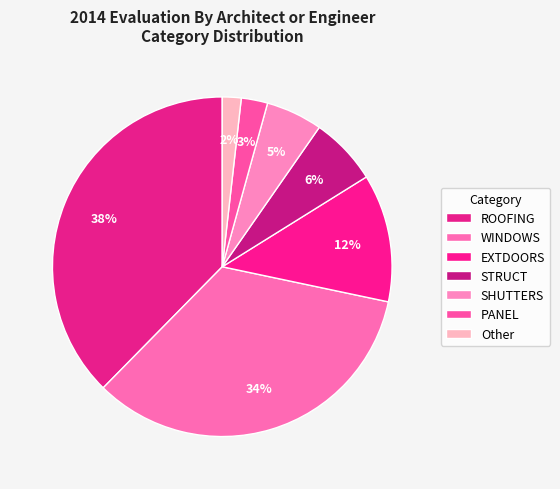

Which has a higher value, STRUCT or SHUTTERS?

STRUCT